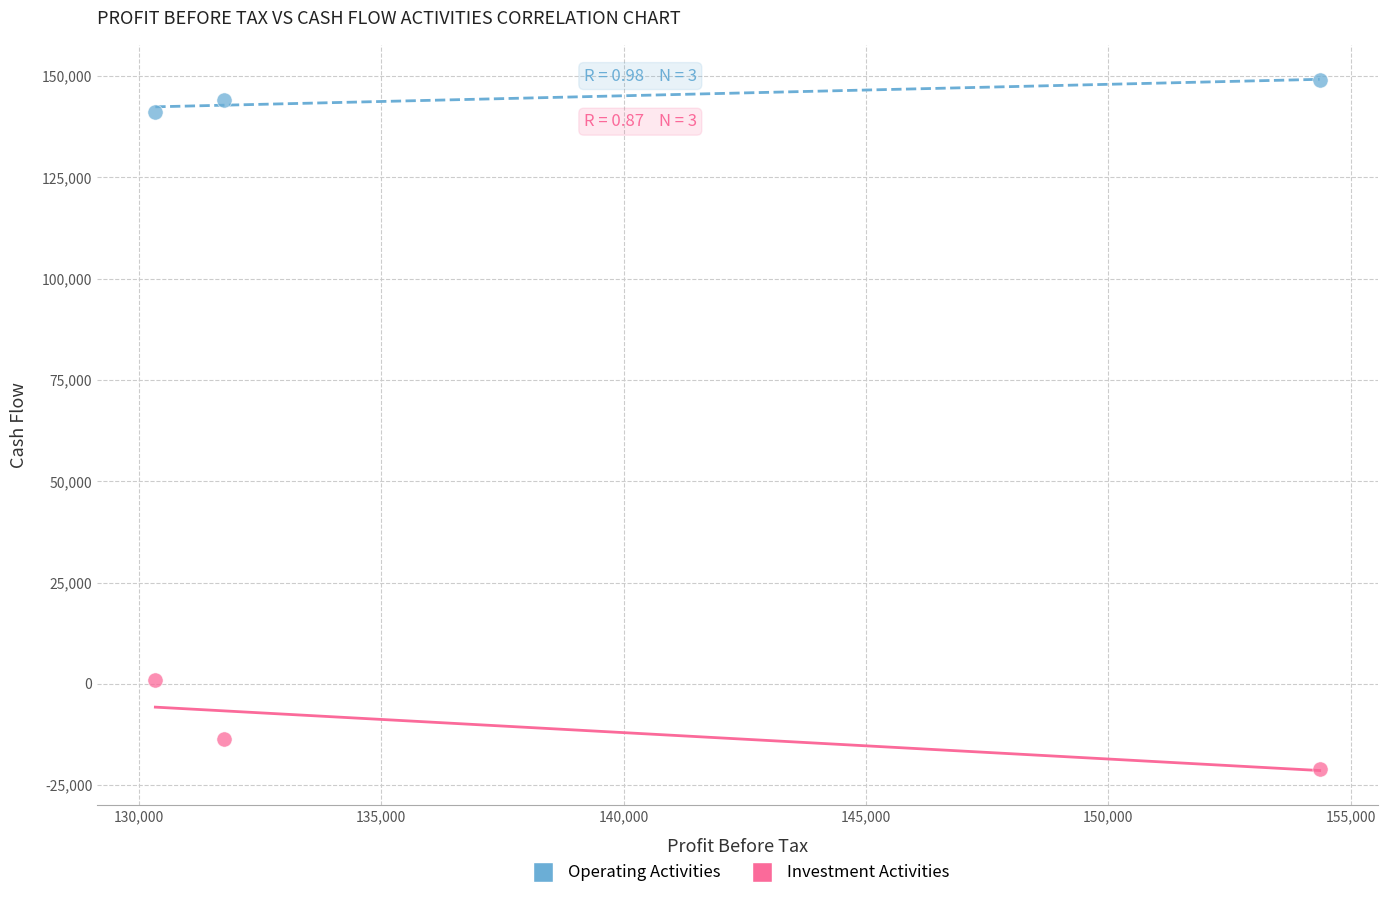

In the Investment Activities series, what Y value is closest to -10036?

-13707.6